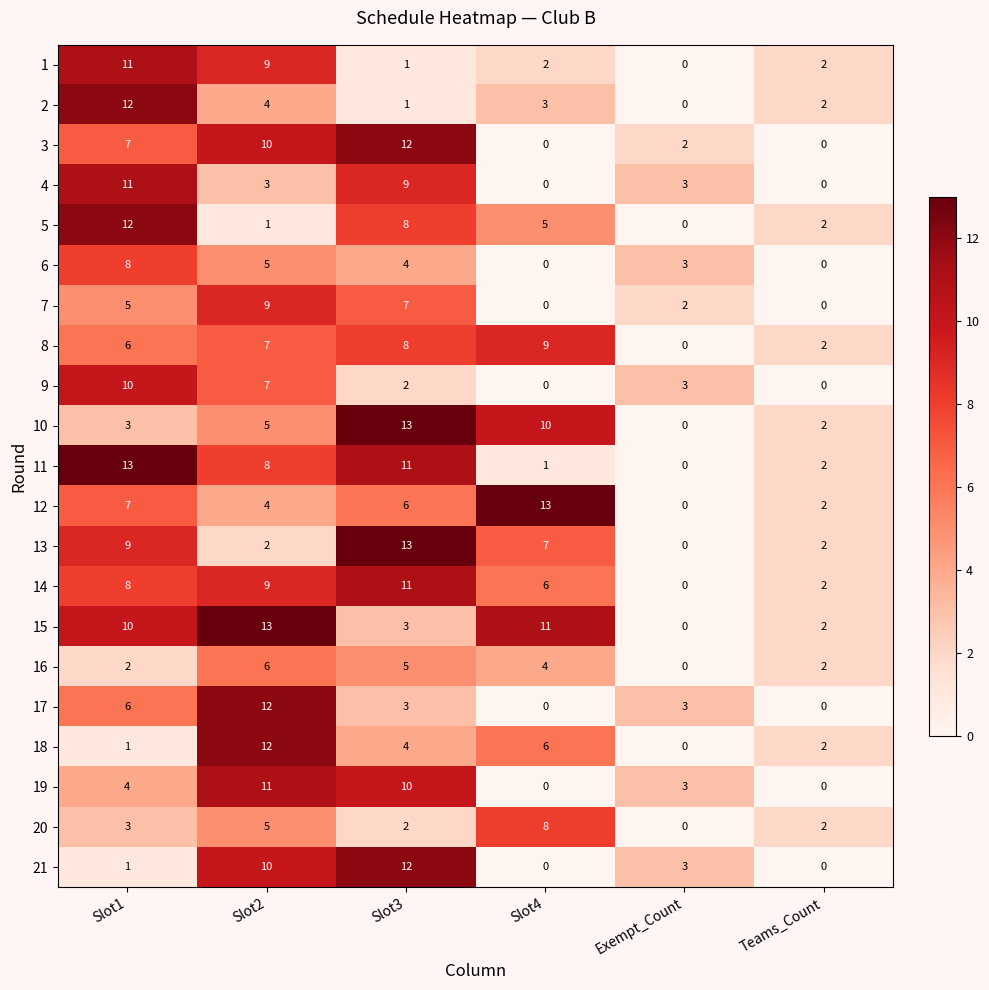

What is the difference between the second highest and minimum values in the 16 series?

5